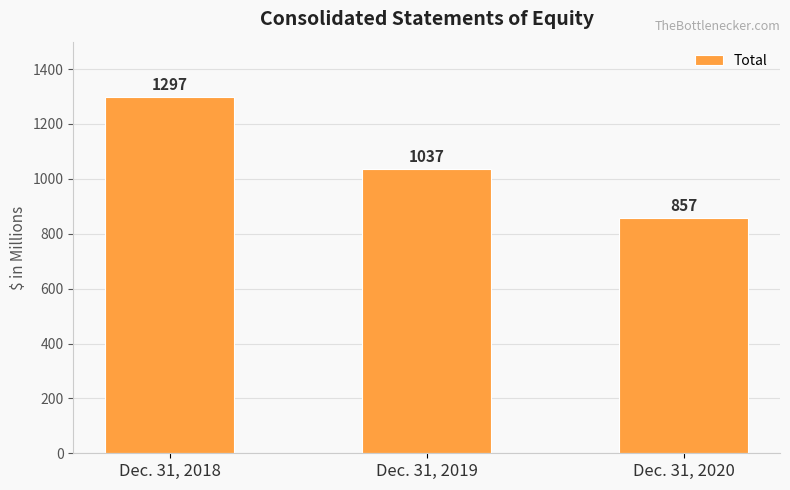

Where does the data first go above 1037?

Dec. 31, 2018